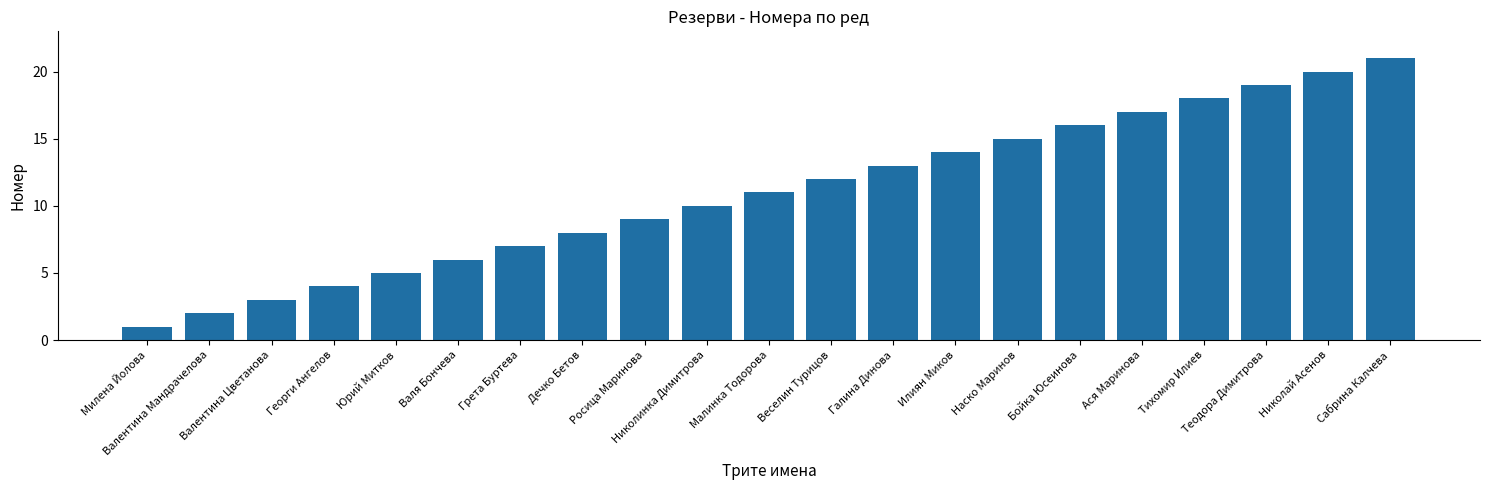

What is the difference between the values at Грета Буртева and Веселин Турицов?

5